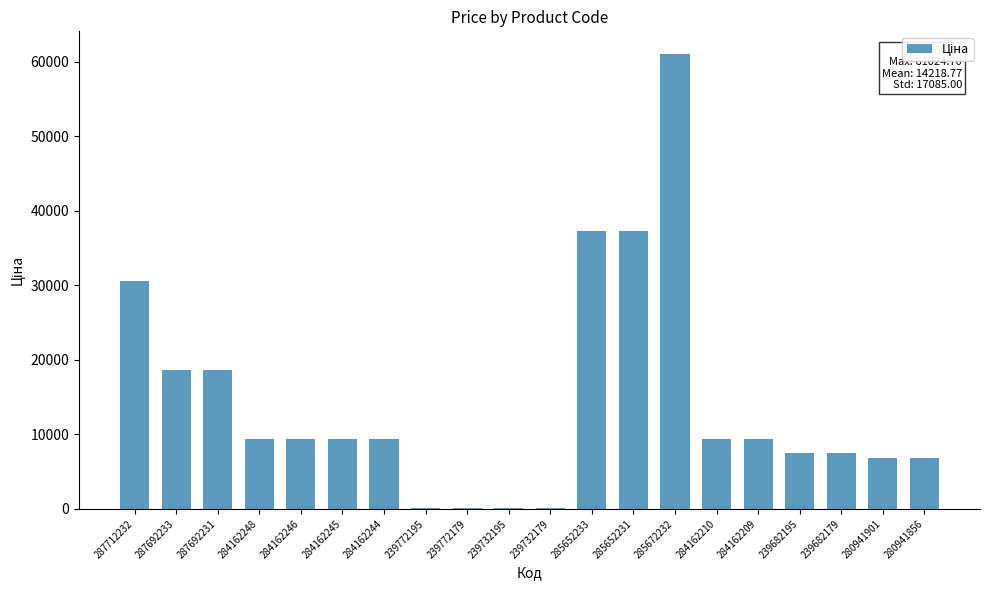

Count the number of data series in this chart.

1